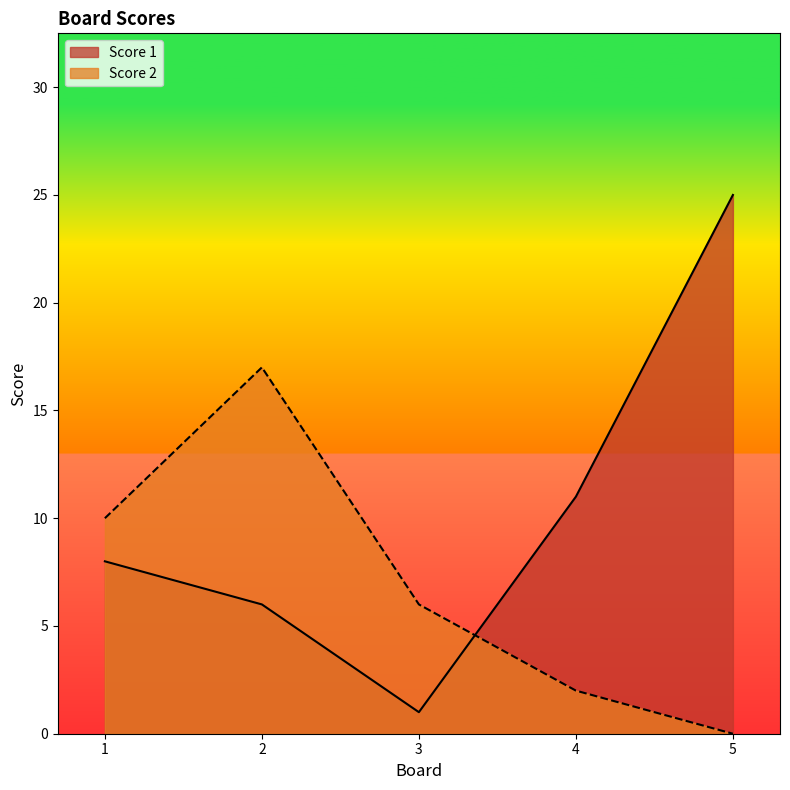

What is the highest value of the Score 1 series?

25